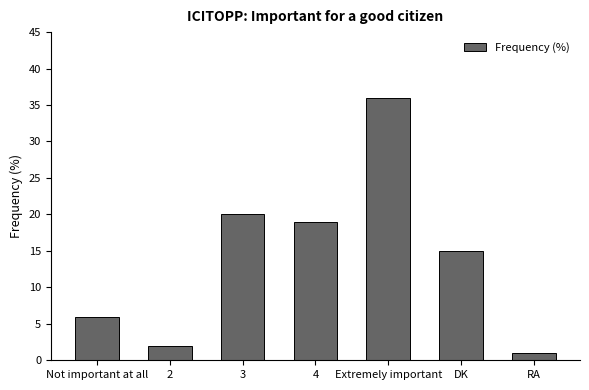

How many categories are shown in the chart?

7